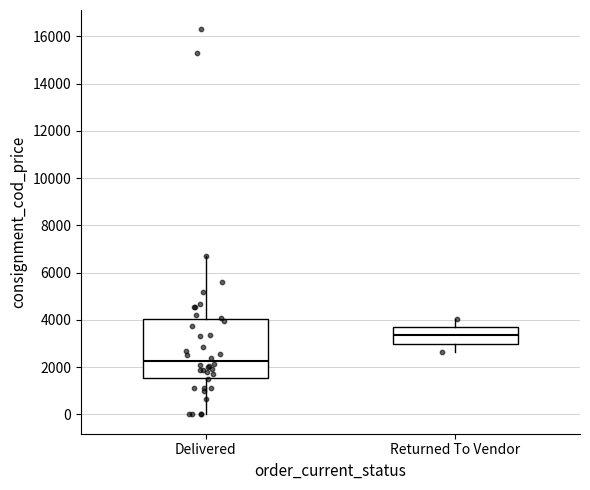

Reading left to right, read every box against the y-axis: the position of its median line, the range the box covers, and the ends of its whiskers. The values are not printed on the chart, so give them approximately, as read against the axis.

Delivered: median 2200, box 1600 to 4000, whiskers 0 to 6800
Returned To Vendor: median 3400, box 3000 to 3800, whiskers 2600 to 4000